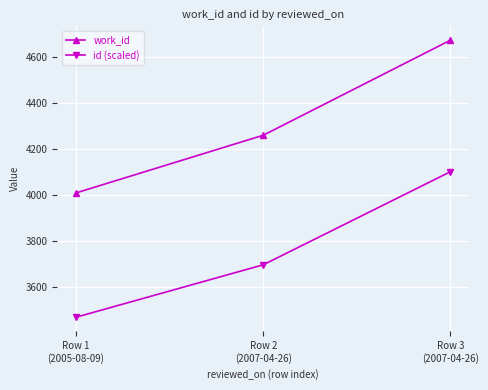

What is the approximate value of work_id at Row 2
(2007-04-26)?

4261.0